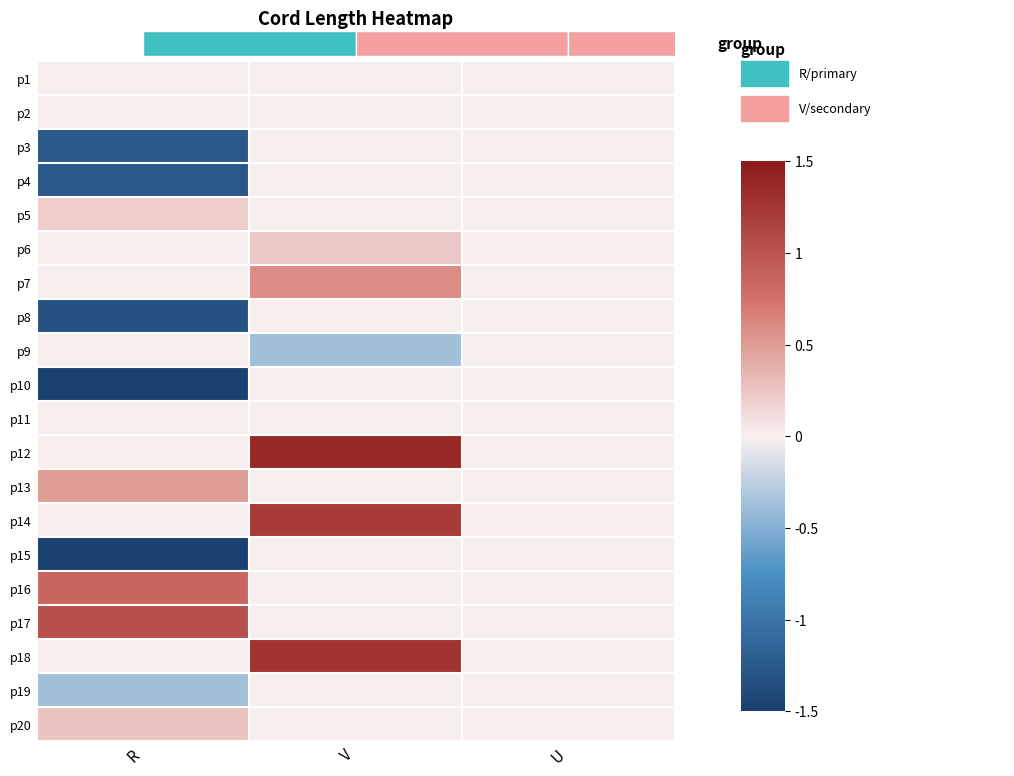

True or false: p13 has a value of 0.2 at R.

False